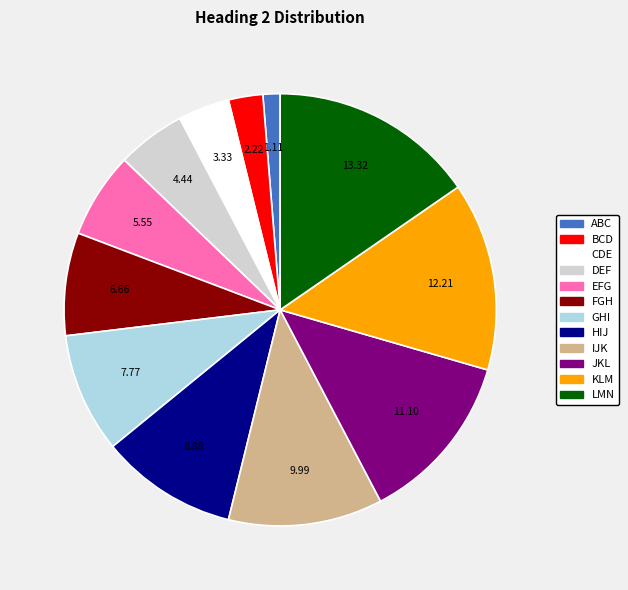

Which category has the smallest portion of the pie?

ABC